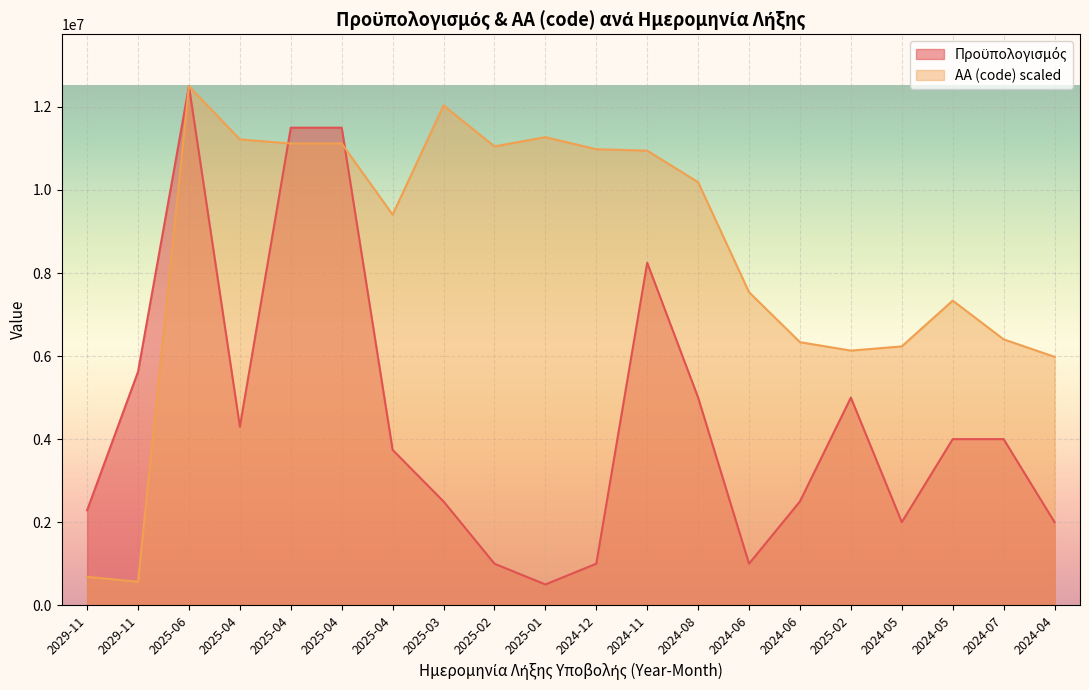

What is the label of the 15th point from the right?

2025-04